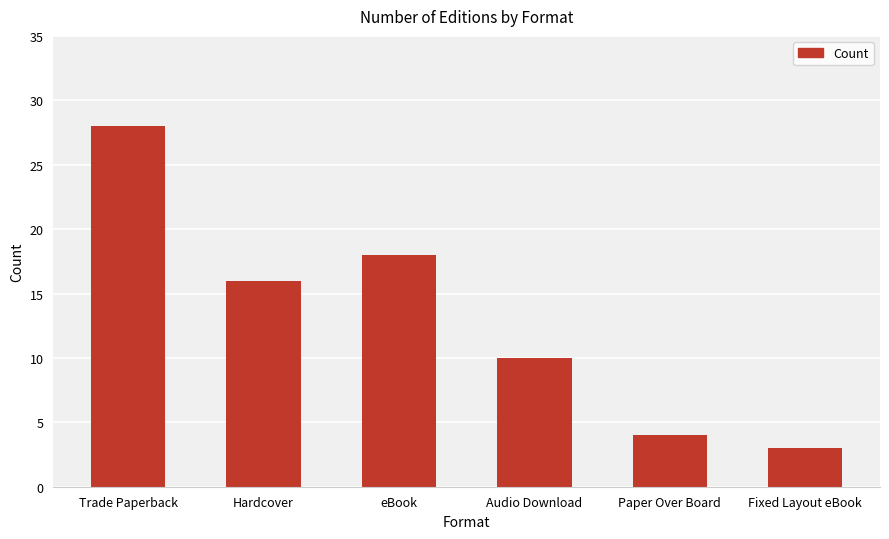

True or false: the data shows 3 at Fixed Layout eBook.

True